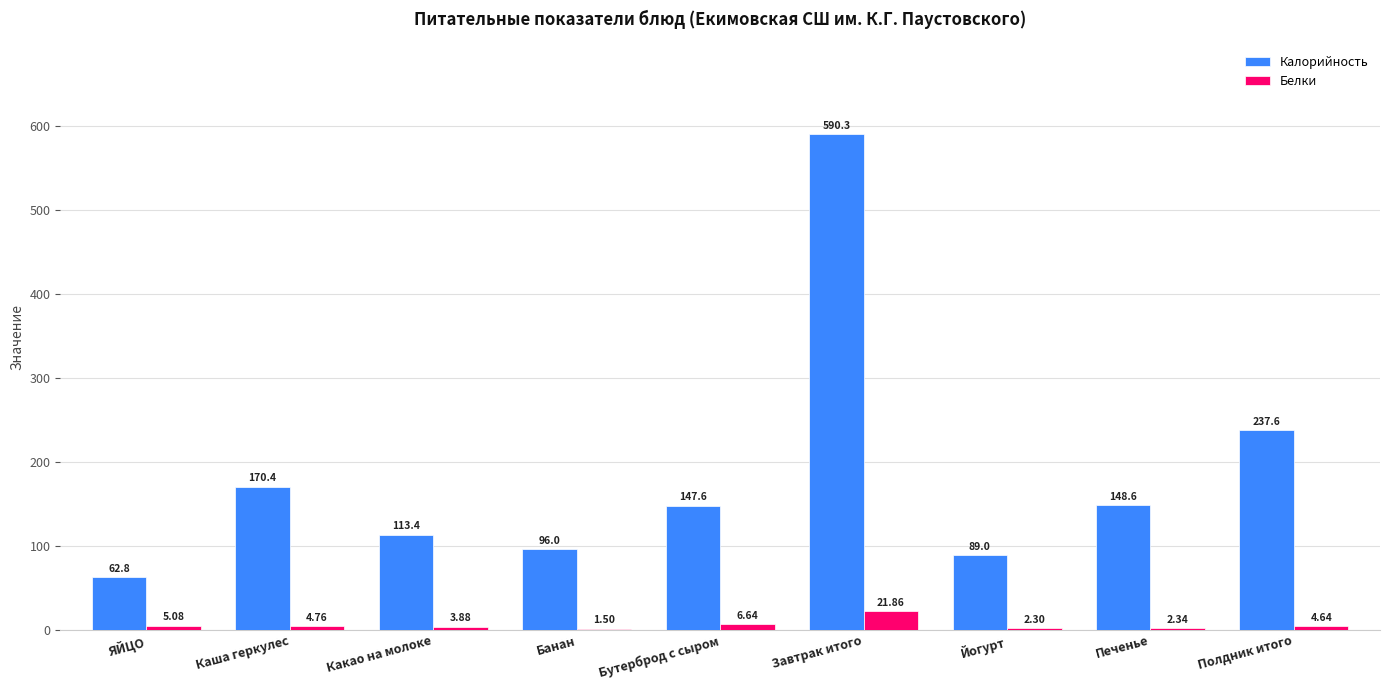

How many groups of bars are there?

9